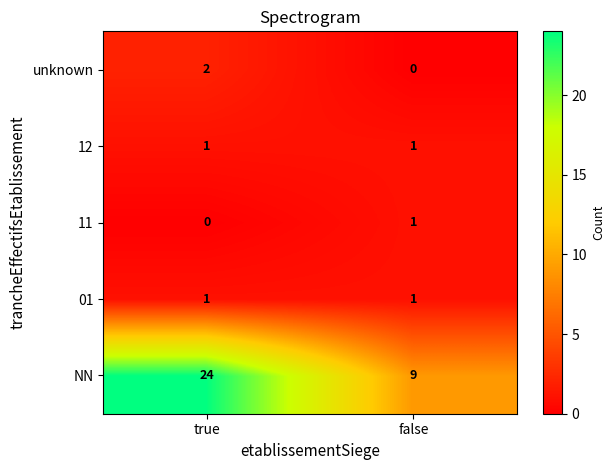

Is it true that 01 equals 0 at false?

False